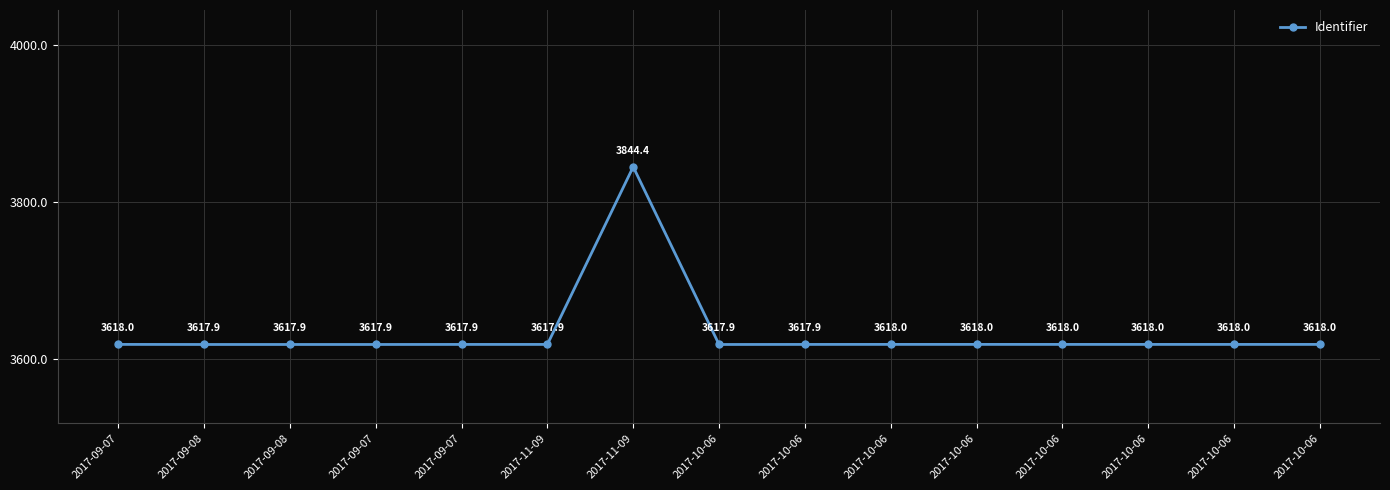

The chart shows a value of 2081392 at 2017-10-06. True or false?

False